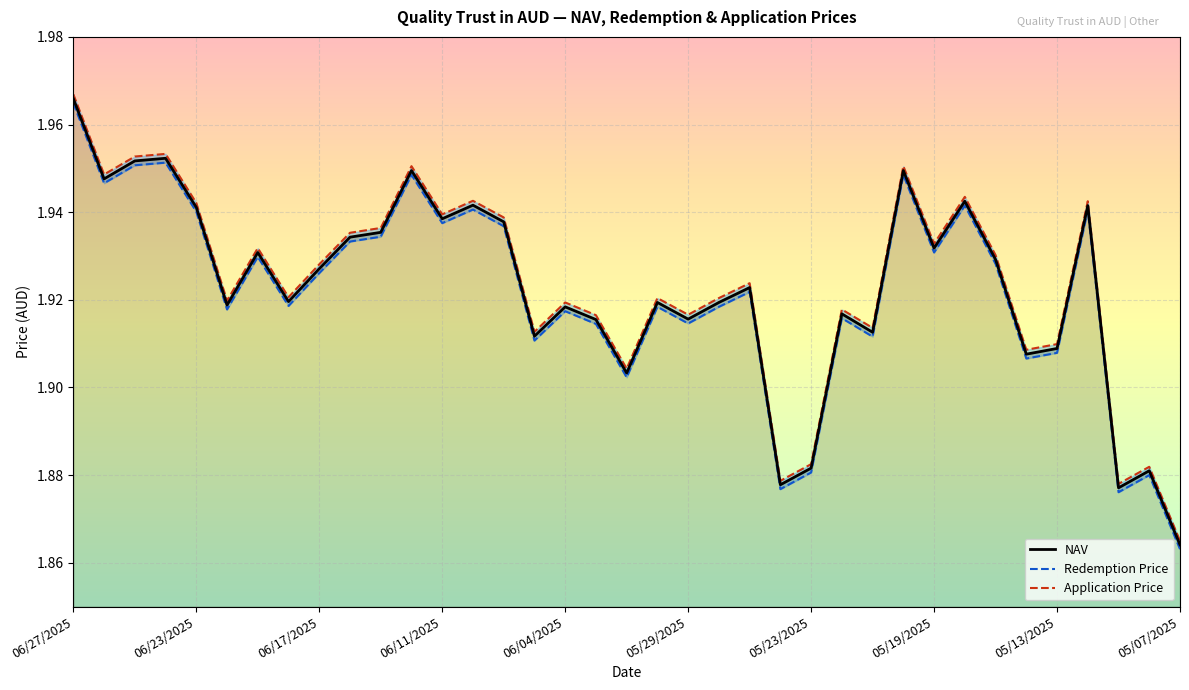

What are all the series names shown in the legend?

NAV, Redemption Price, Application Price